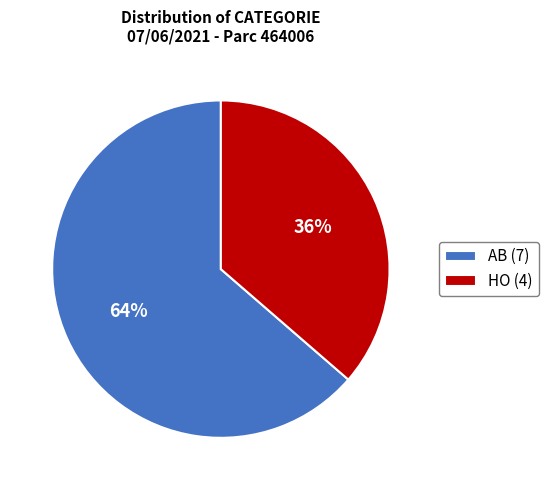

To the nearest percent, what is the combined percentage of HO and AB?

100%